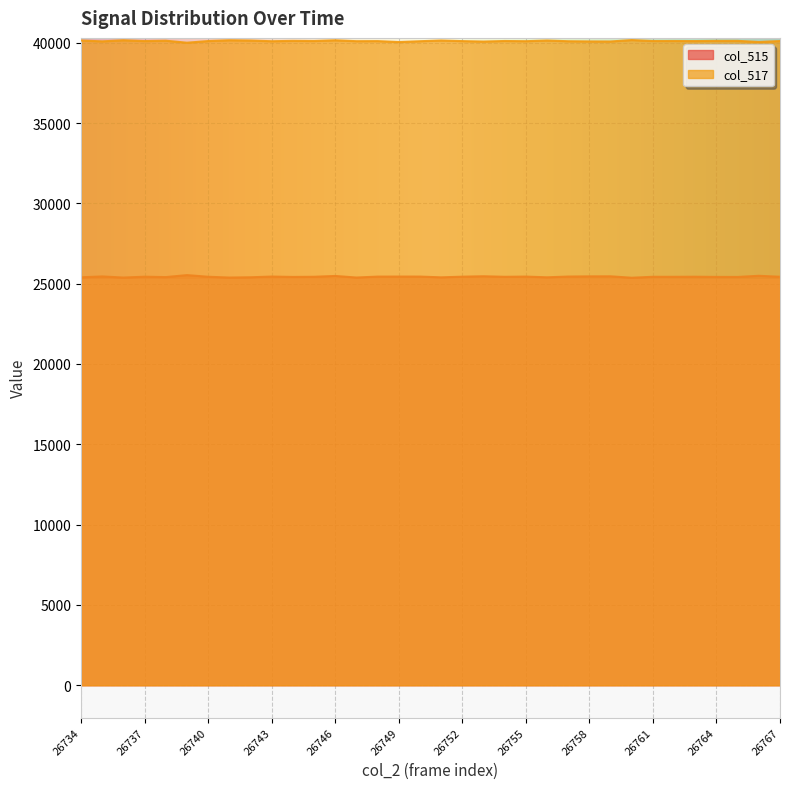

At how many categories does at least one series exceed 35118?

34